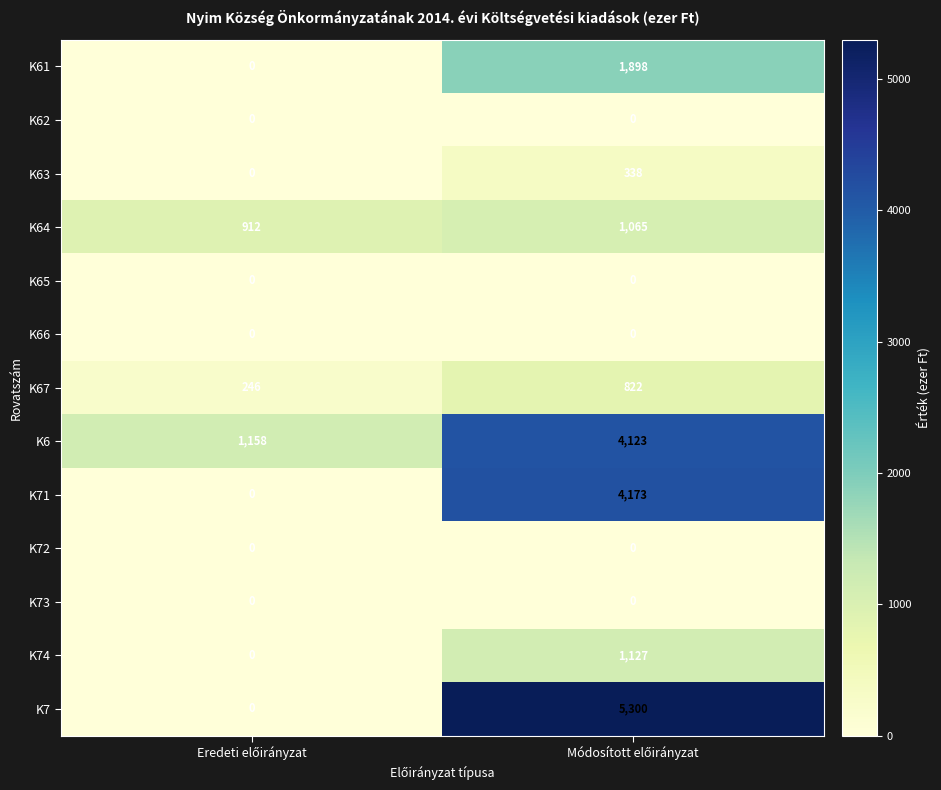

What is the difference between the maximum and minimum values in the K67 series?

576